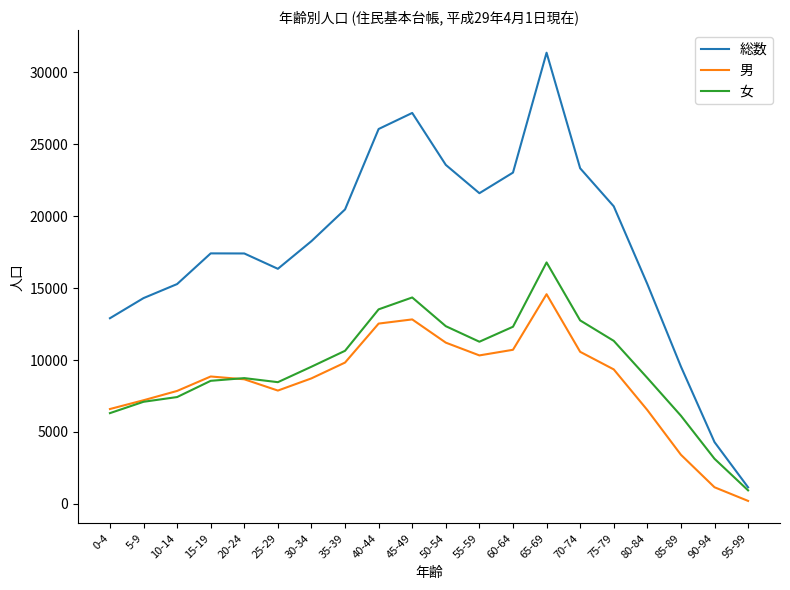

Is the value of 女 at 50-54 greater than the value of 男 at 55-59?

Yes